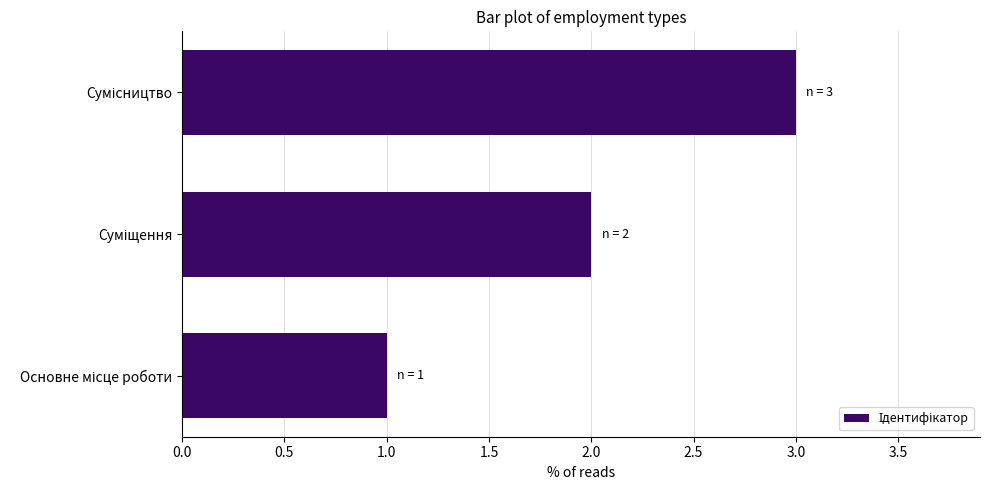

How many data points does each series have?

3